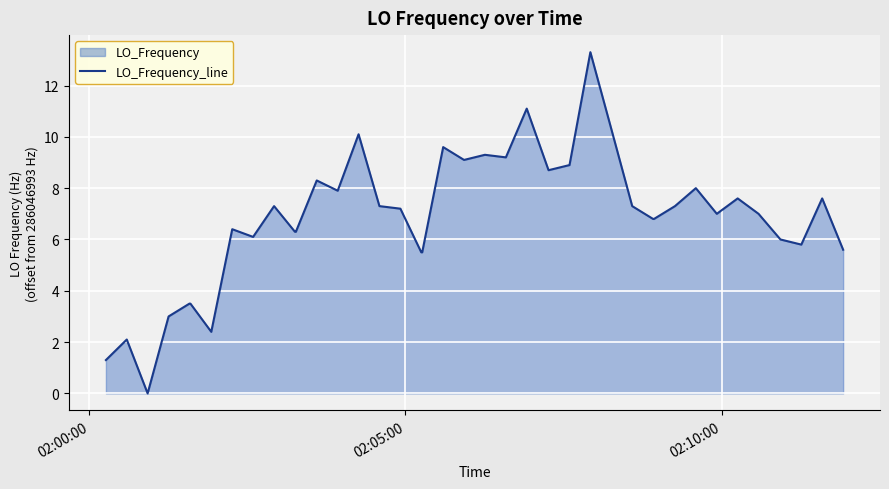

What is the greatest value displayed?

13.3